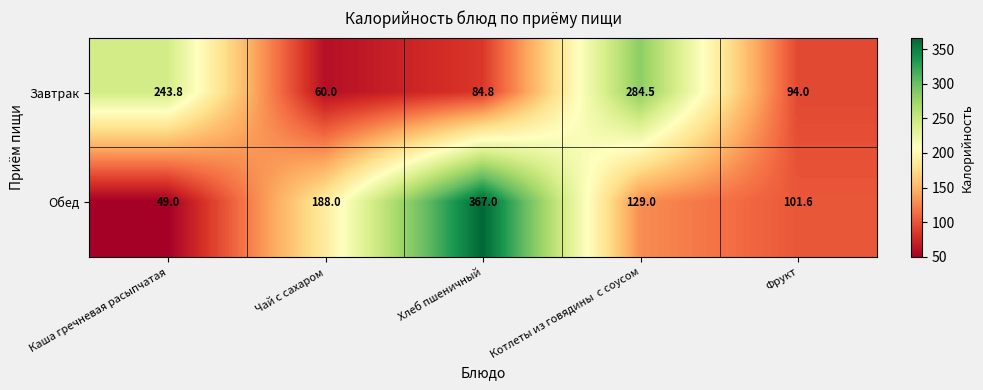

The Обед series shows 91.0 at Чай с сахаром. True or false?

False